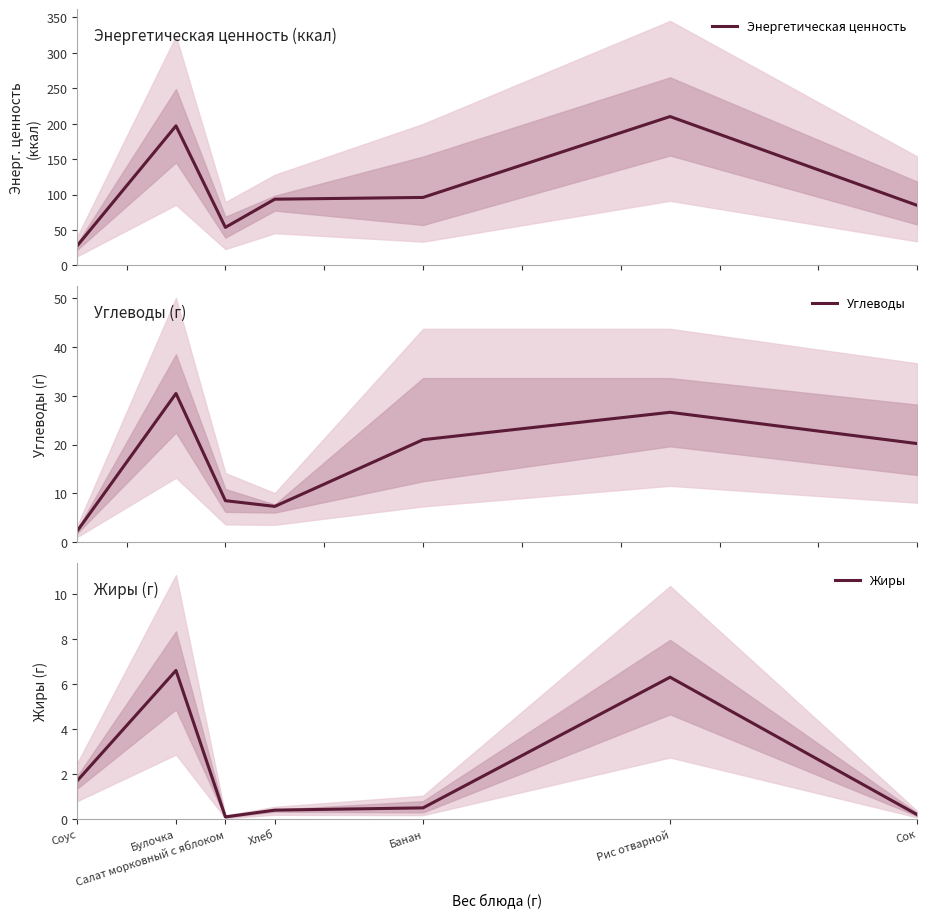

Is the value of Углеводы at Банан greater than the value of Энергетическая ценность at Булочка?

No